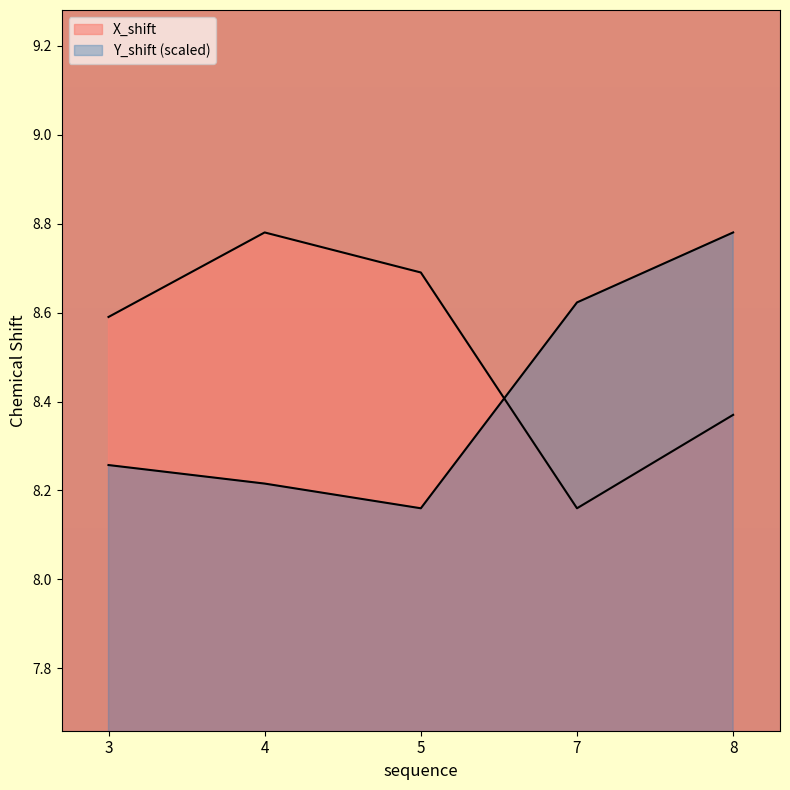

Between which two adjacent categories do Y_shift and X_shift first intersect?

5 and 7